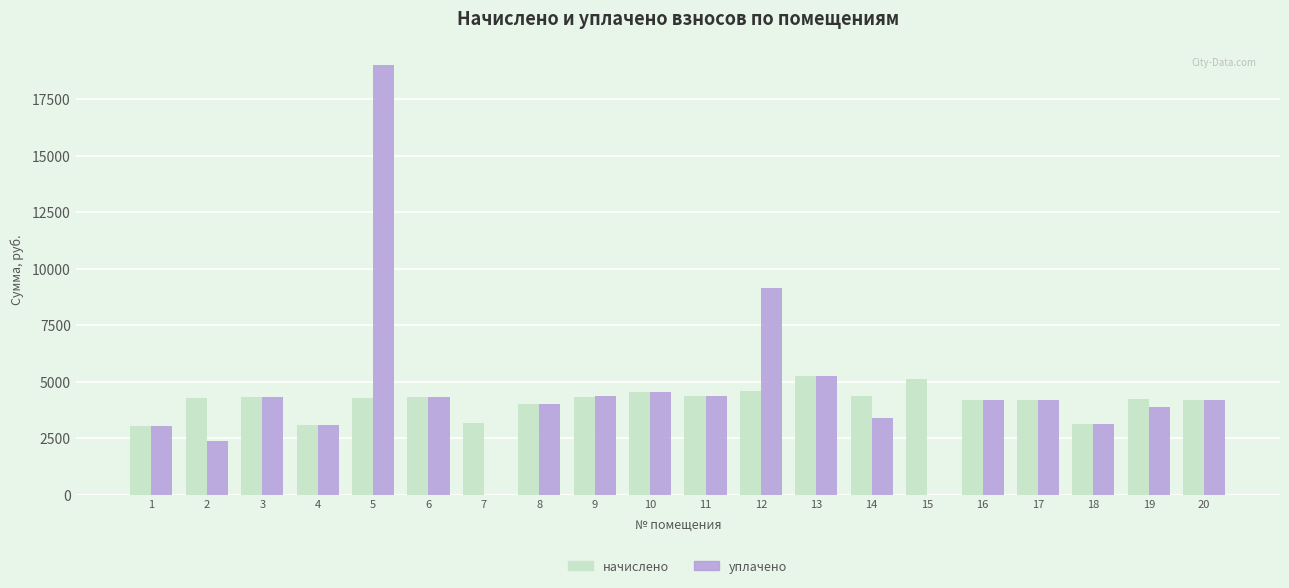

What is the total value across all series at 1?

6118.0